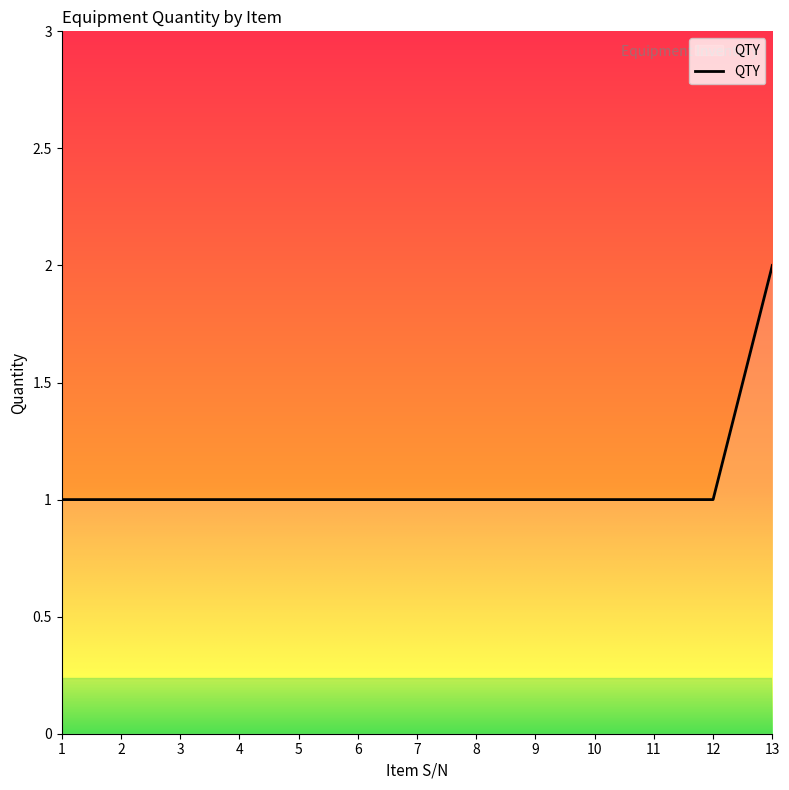

Count the number of data series in this chart.

1